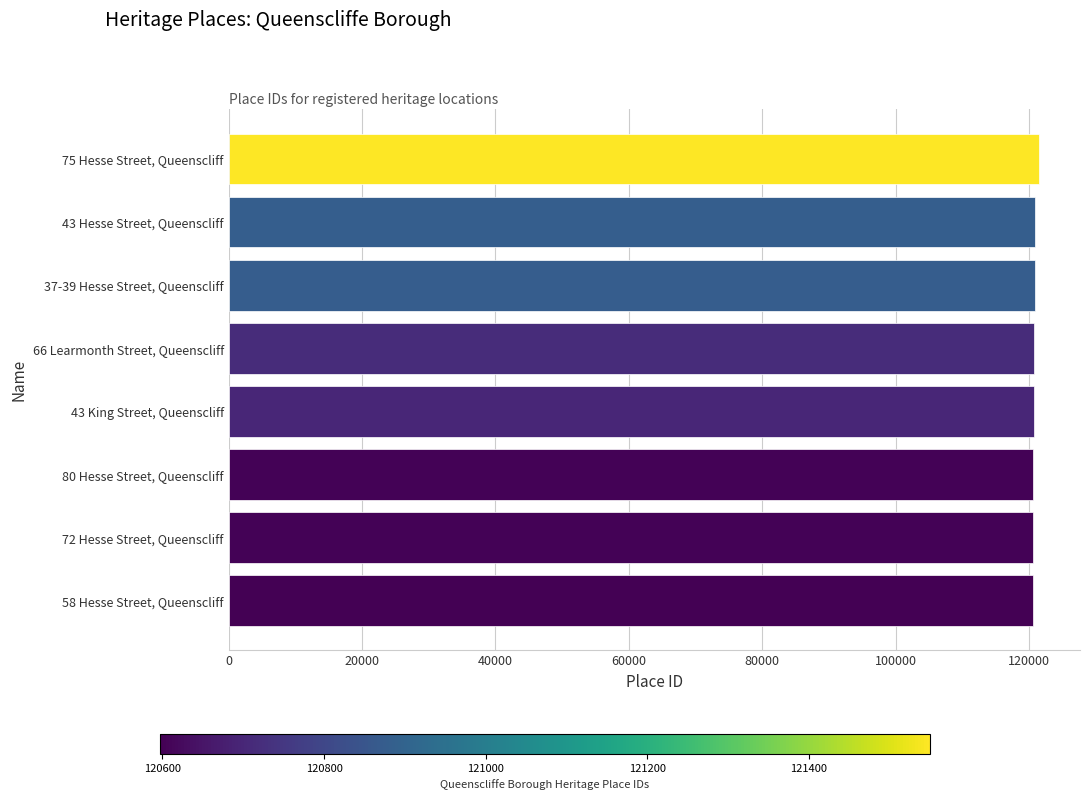

What is the sum of all values?

966522